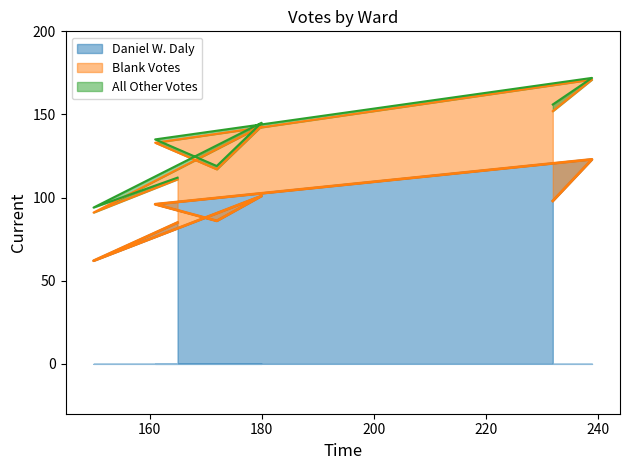

Rank the categories by Daniel W. Daly value from highest to lowest.

Ward 6, Ward 3, Ward 7, Ward 5, Ward 4, Ward 1, Ward 2